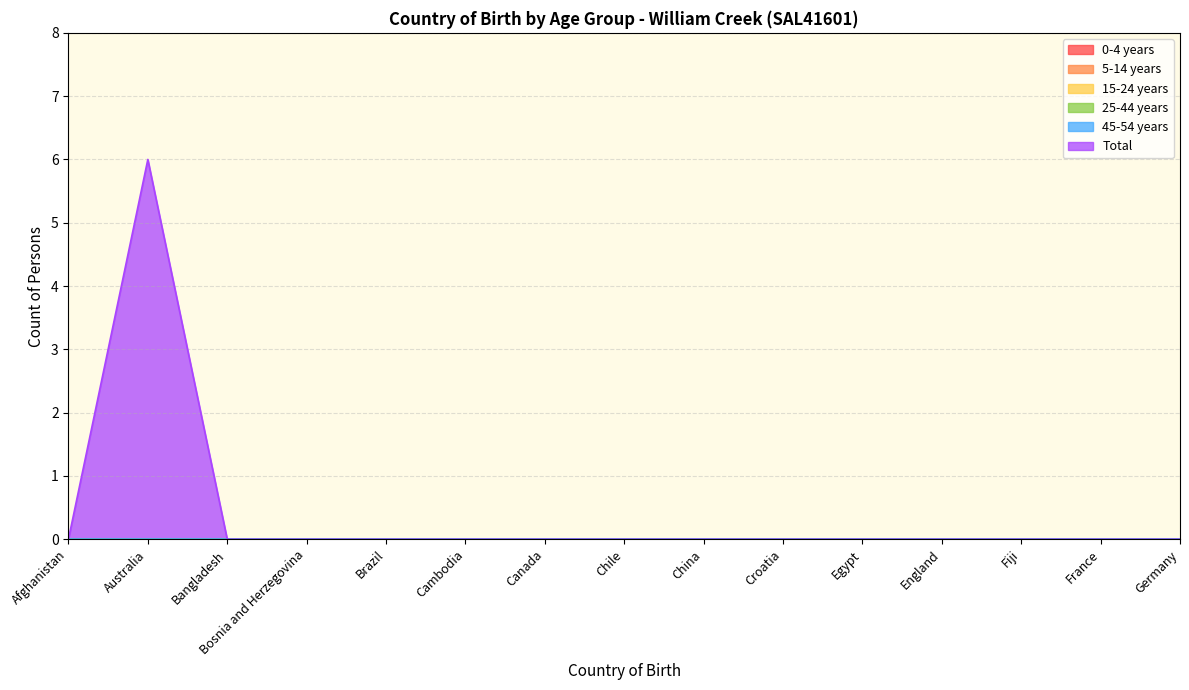

Count the number of categories in the chart.

15